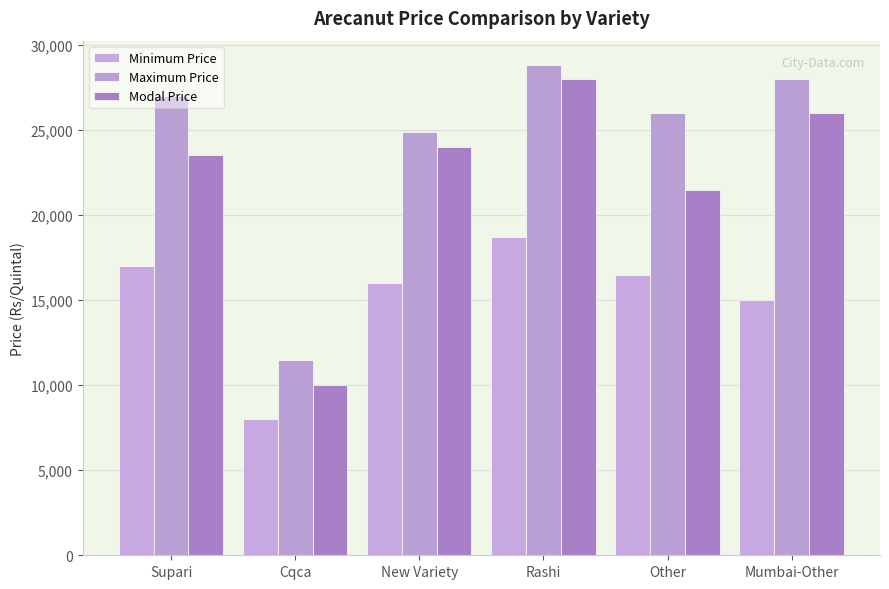

List the series in order of their peak value, lowest first.

Minimum Price, Modal Price, Maximum Price